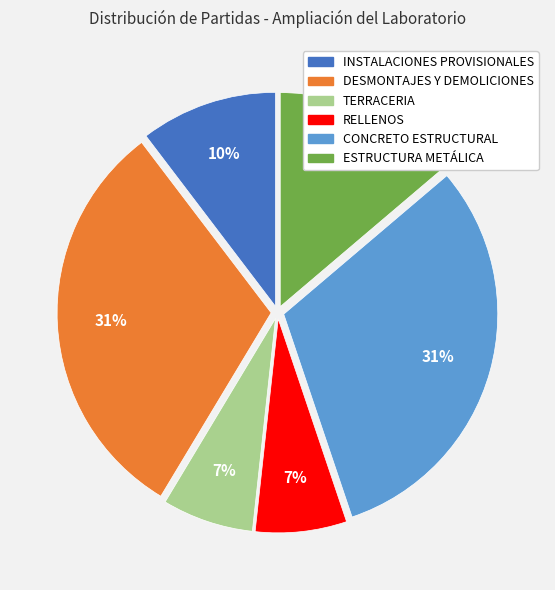

Count the number of slices in the pie.

6